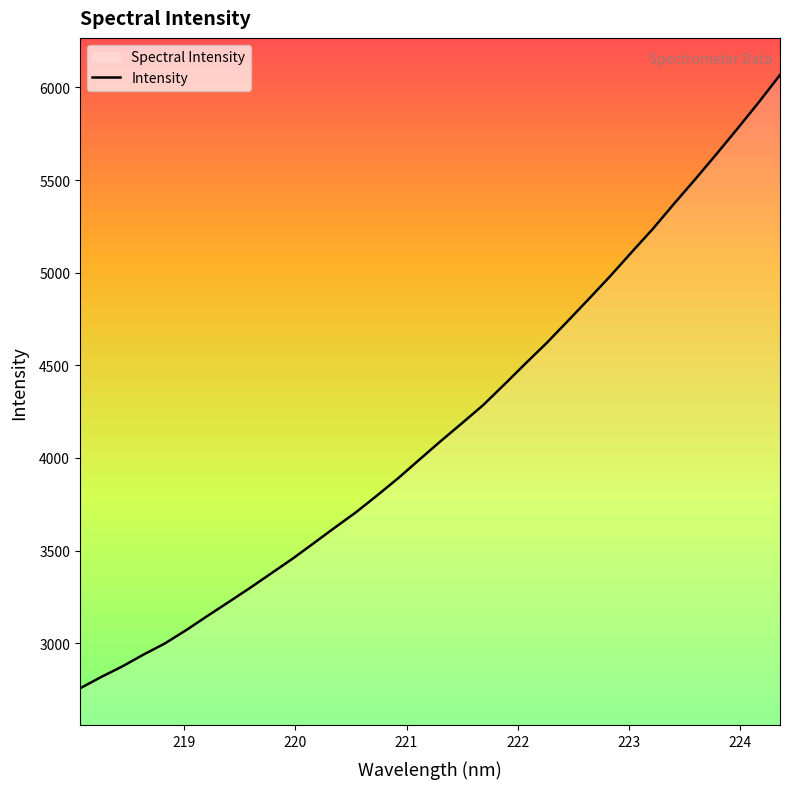

What is the difference between the maximum and second lowest values?

3250.3